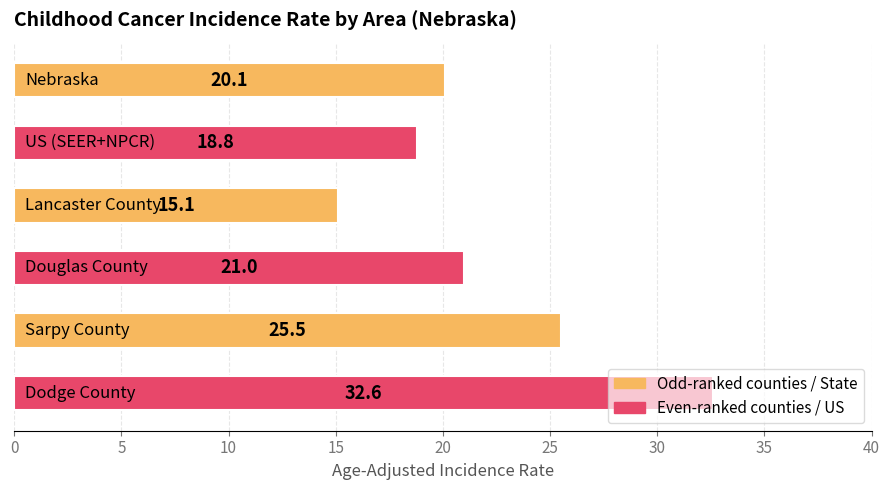

What is the minimum value shown in the chart?

15.1